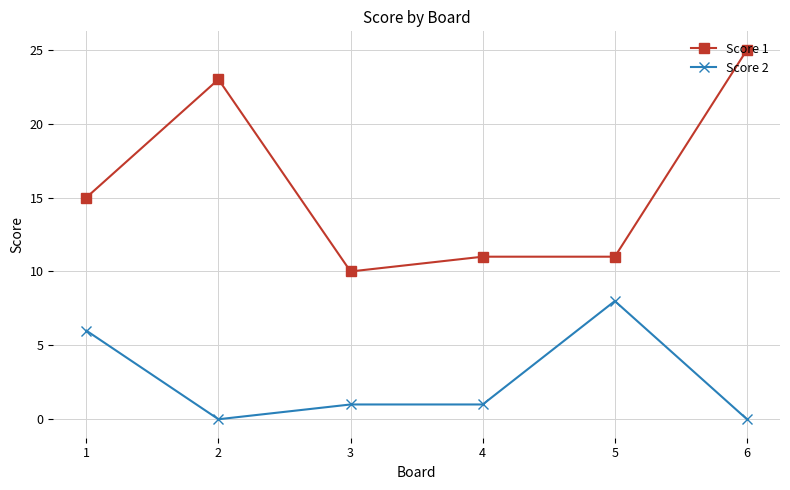

The Score 2 series shows 3 at 5. True or false?

False